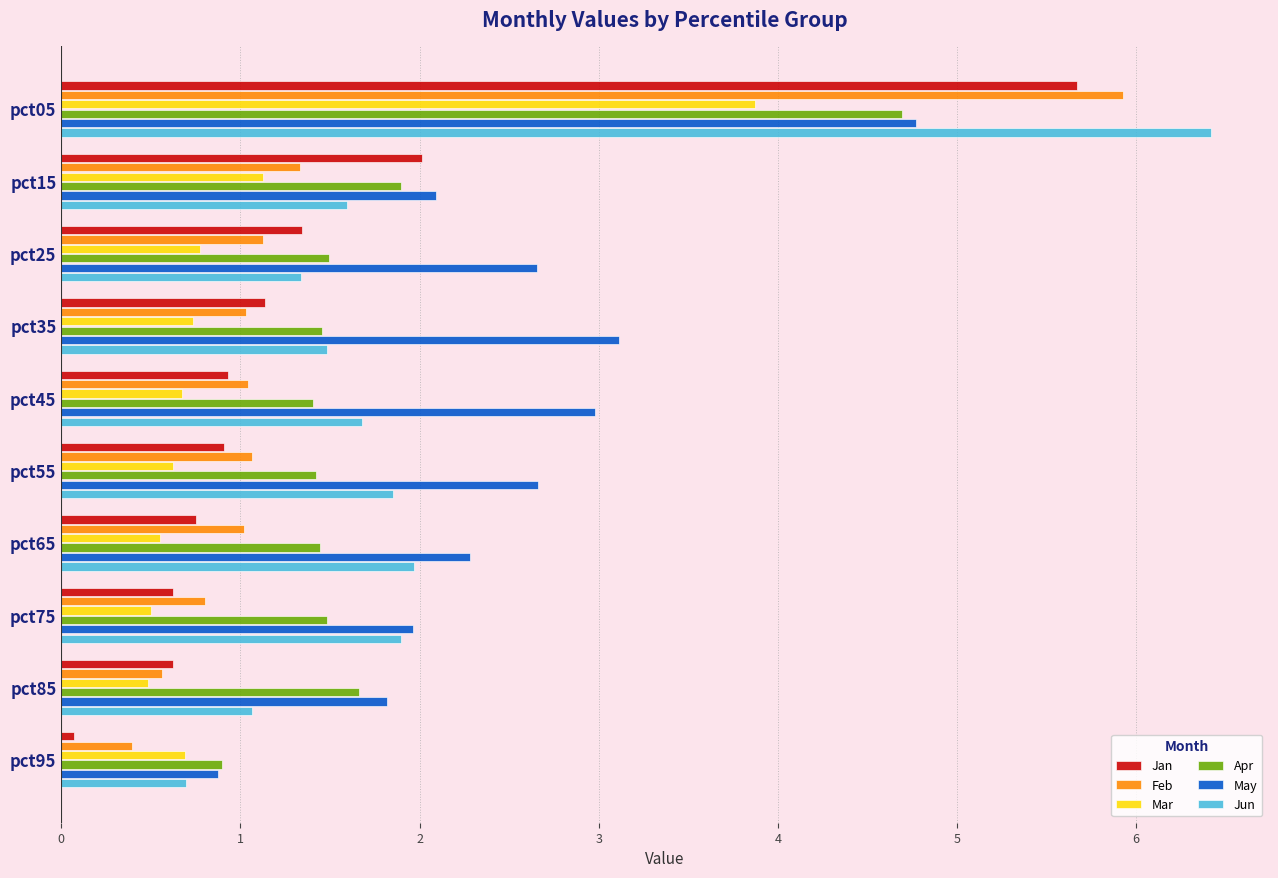

What is the lowest value of the Mar series?

0.5